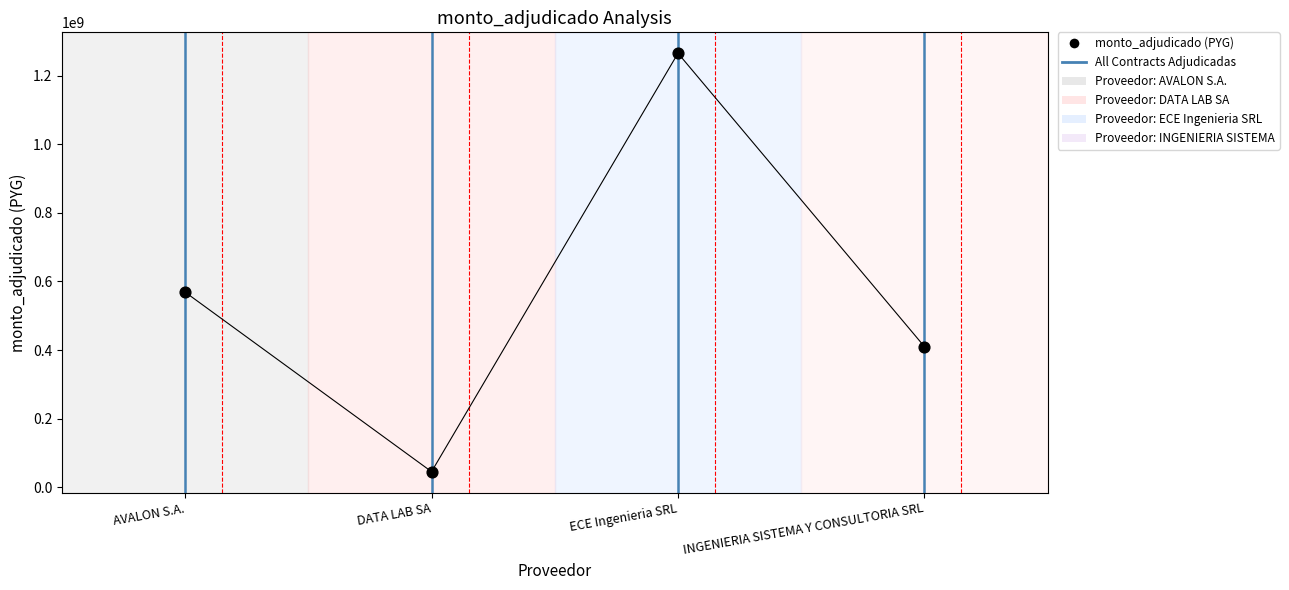

What Y value in the scatter plot is closest to 655300000?

568900000